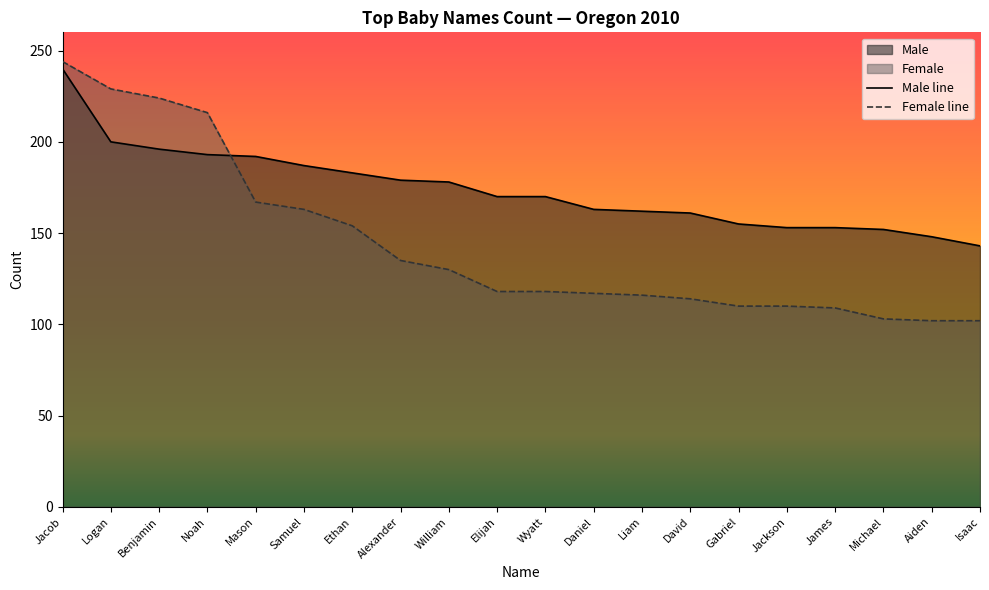

Which series has the largest range (max minus min)?

Female line